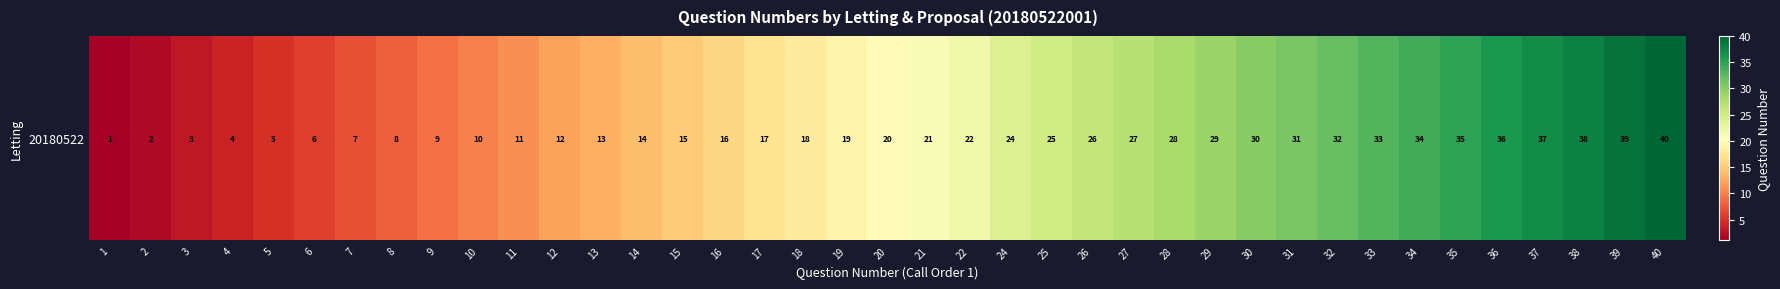

Reading left to right, what are all the values shown in this chart?

1=1	2=2	3=3	4=4	5=5	6=6	7=7	8=8	9=9	10=10	11=11	12=12	13=13	14=14	15=15	16=16	17=17	18=18	19=19	20=20	21=21	22=22	24=24	25=25	26=26	27=27	28=28	29=29	30=30	31=31	32=32	33=33	34=34	35=35	36=36	37=37	38=38	39=39	40=40